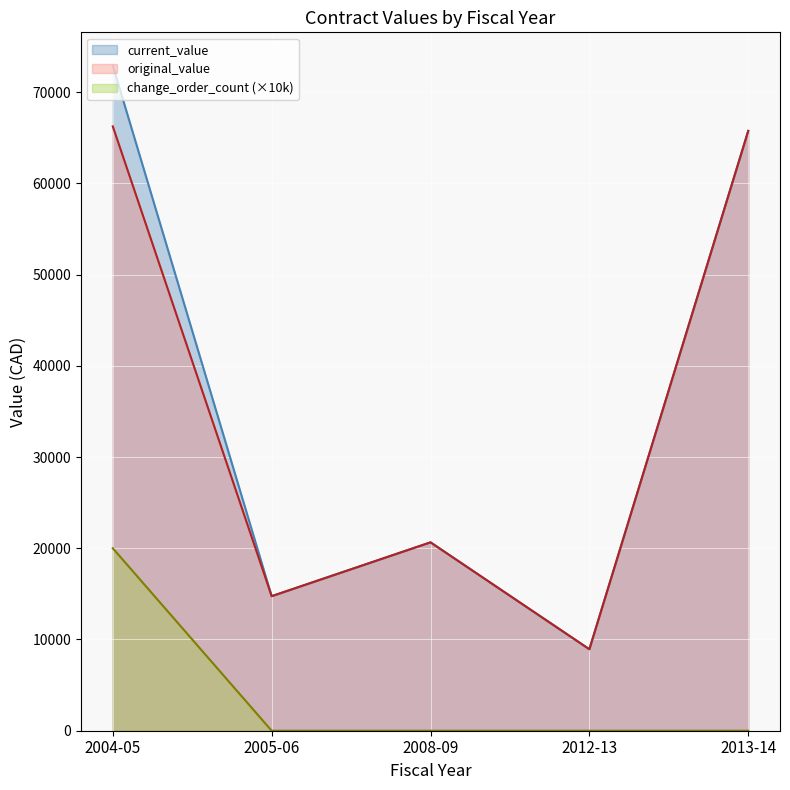

The value of change_order_count (×10k) at 2008-09 is -7673.6. True or false?

False